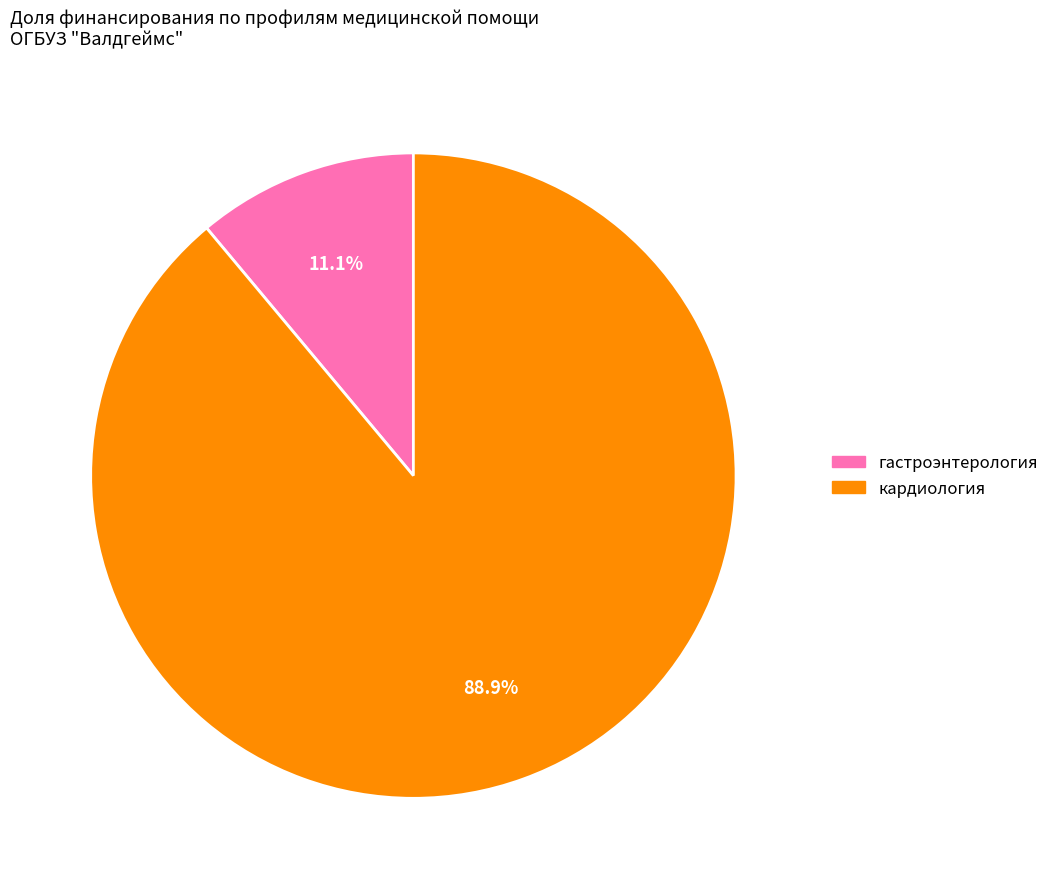

Is there any slice that represents more than half of the pie?

Yes